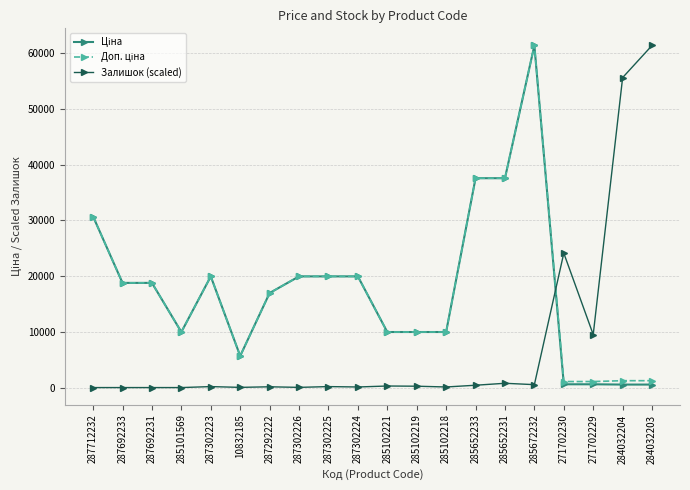

At which category is the sum across all series the highest?

285672232